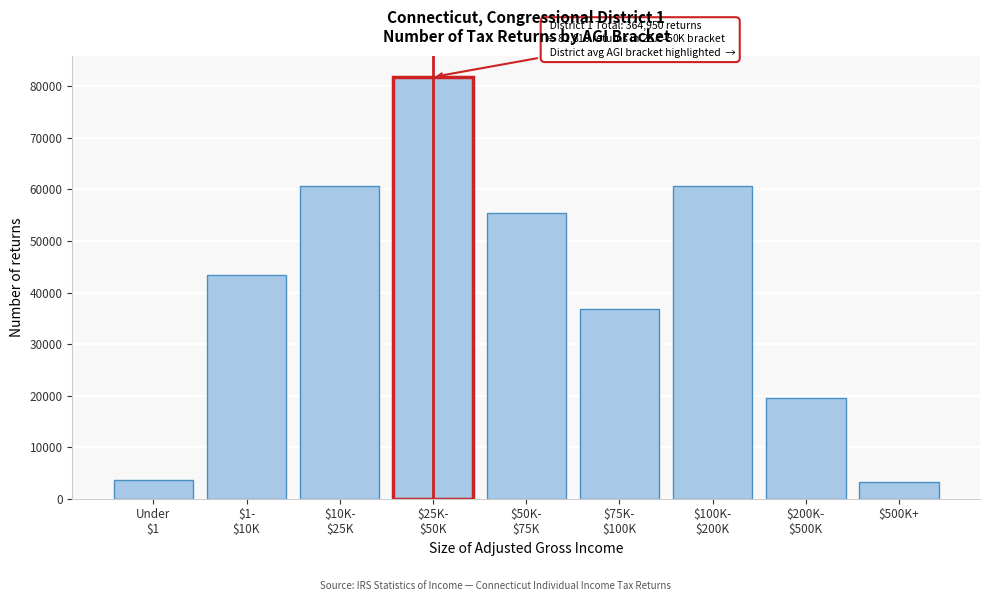

What is the difference between the second highest and second lowest values?

57100